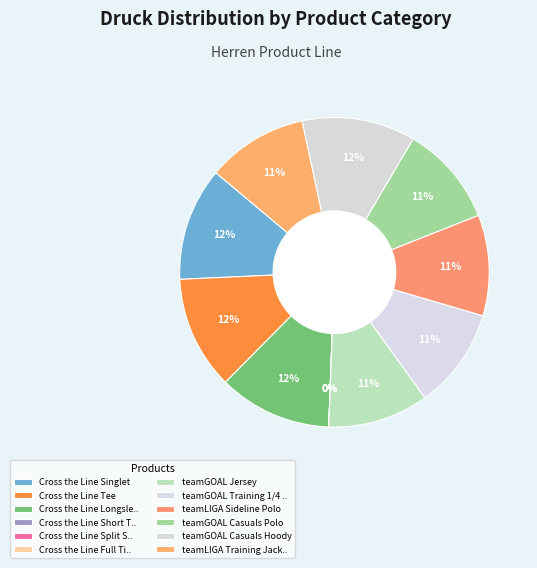

What percentage is NOT represented by Cross the Line Short Tight?

100.0%